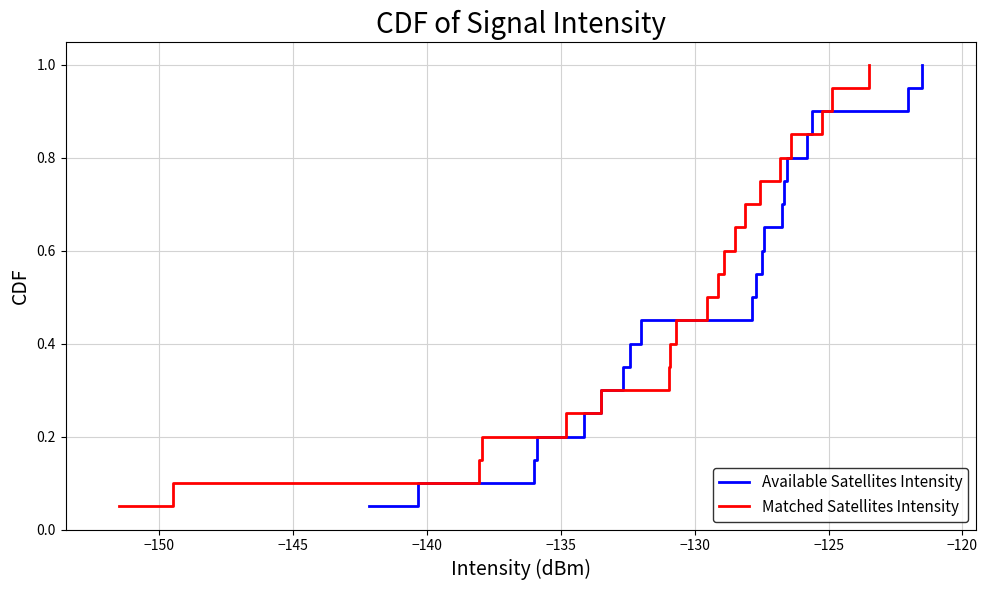

What is the maximum value for Matched Satellites Intensity?

1.0